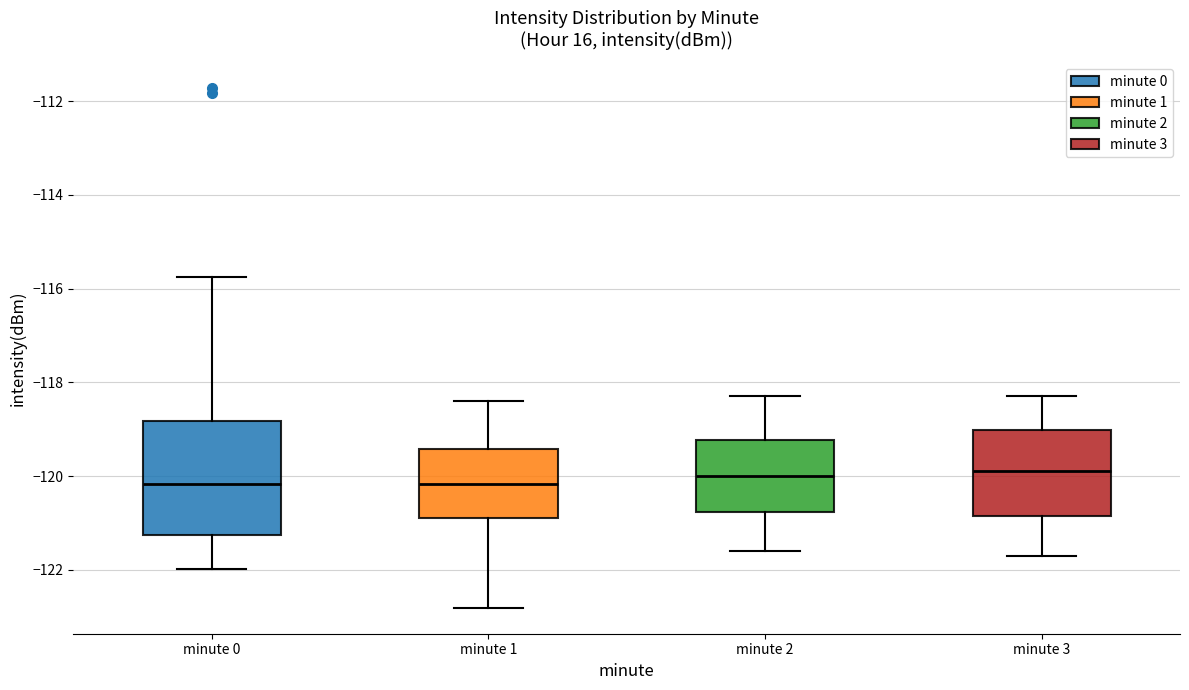

Reading left to right, read every box against the y-axis: the position of its median line, the range the box covers, and the ends of its whiskers. The values are not printed on the chart, so give them approximately, as read against the axis.

minute 0: median -120.2, box -121.2 to -118.8, whiskers -122.0 to -115.8
minute 1: median -120.2, box -121.0 to -119.4, whiskers -122.8 to -118.4
minute 2: median -120.0, box -120.8 to -119.2, whiskers -121.6 to -118.2
minute 3: median -119.8, box -120.8 to -119.0, whiskers -121.6 to -118.2